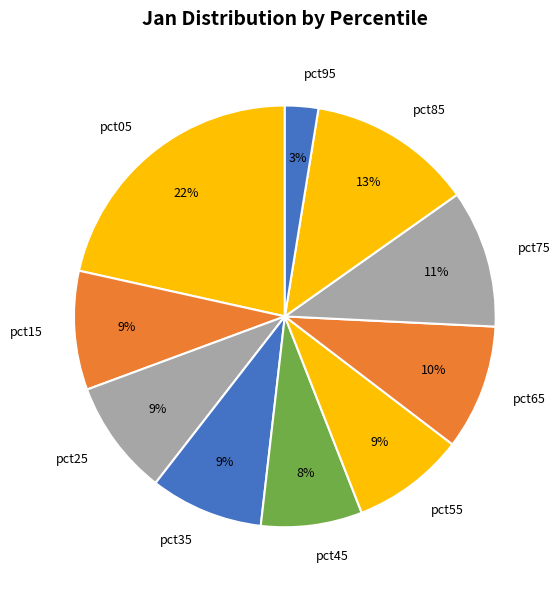

What is the largest slice in the pie chart?

pct05